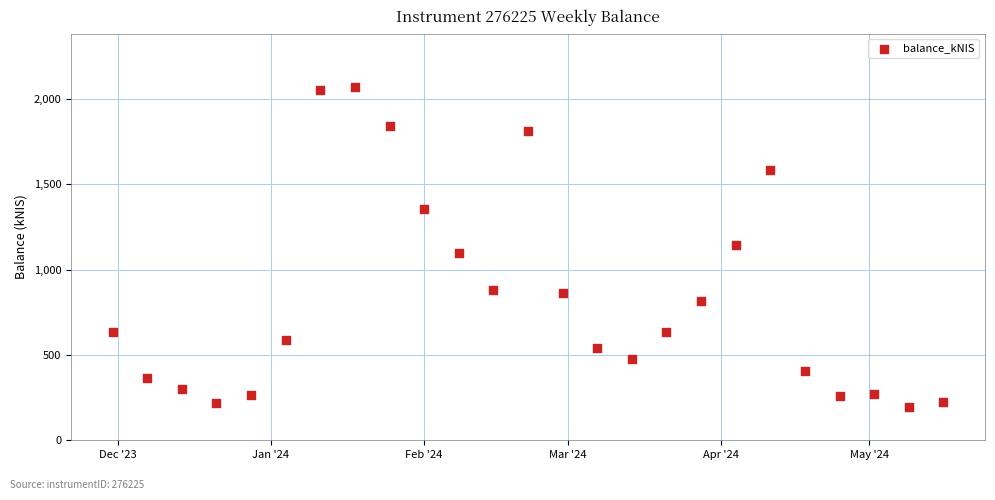

What is the range of Y values (max minus min)?

1875.6